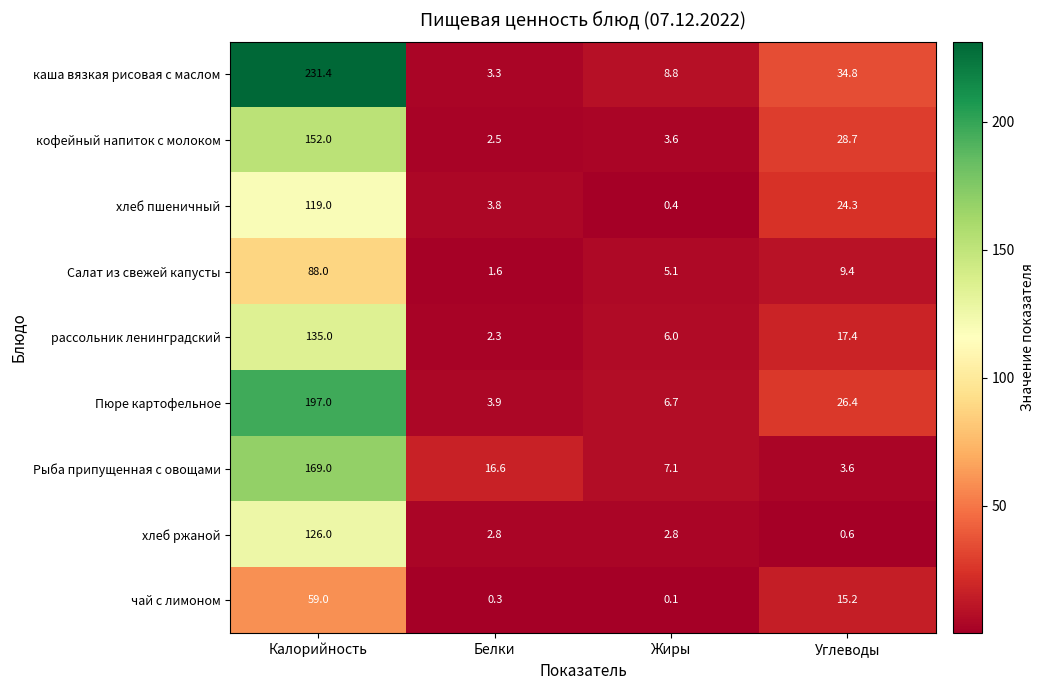

Which label corresponds to the largest value in the chart?

Калорийность